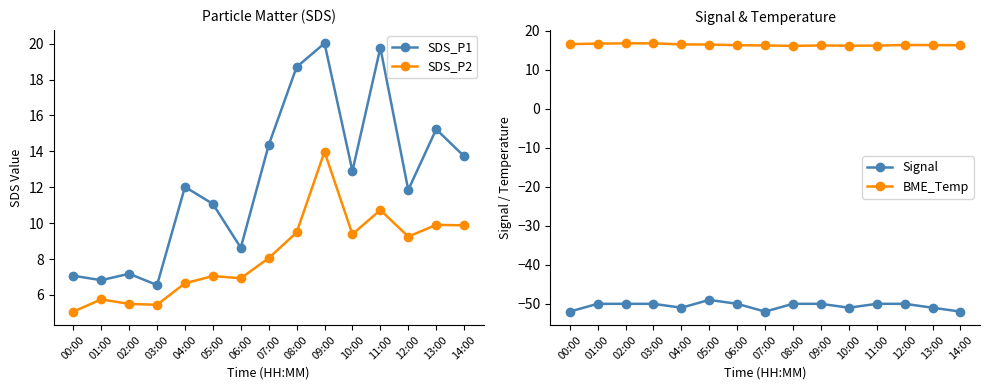

Rank the series at 04:00 from lowest to highest value.

Signal, SDS_P2, SDS_P1, BME_Temp